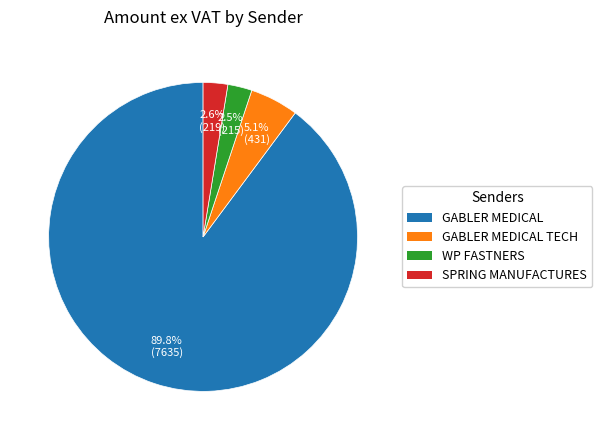

To the nearest percent, what is the average slice percentage?

25%